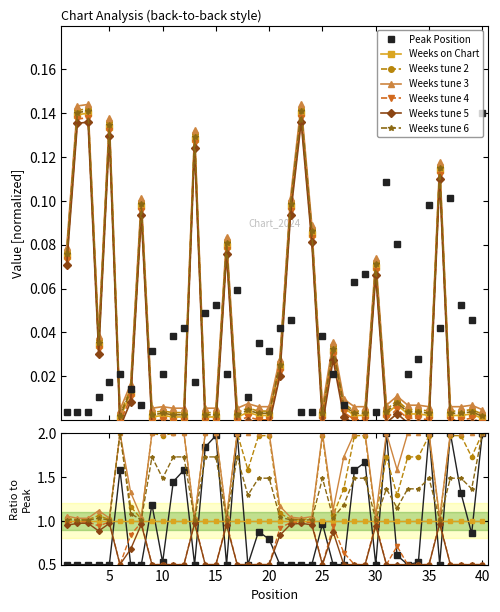

Is it true that Peak Position equals 0.0 at 22?

False